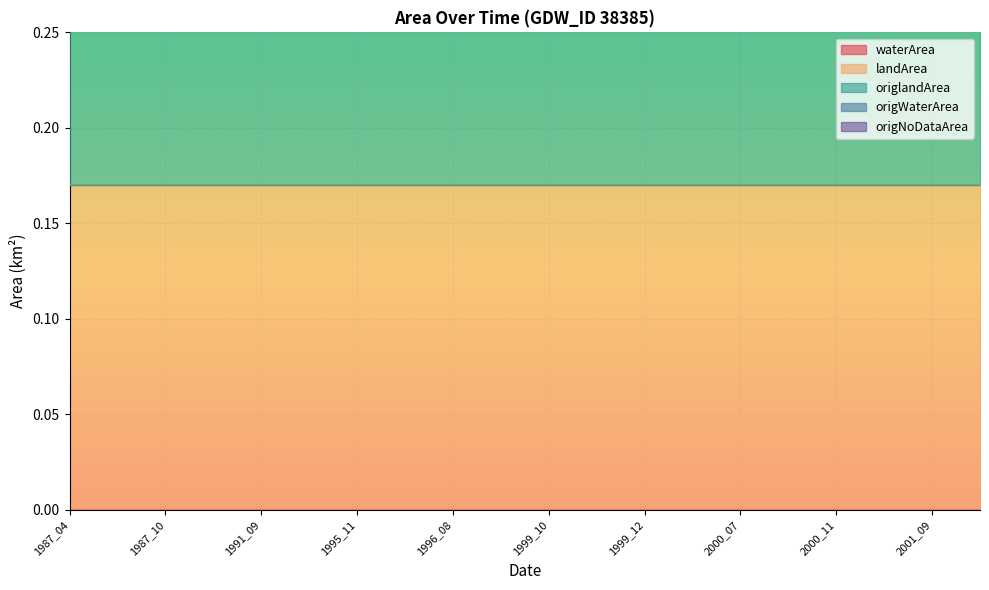

True or false: landArea has more than 0 interior local peaks.

False